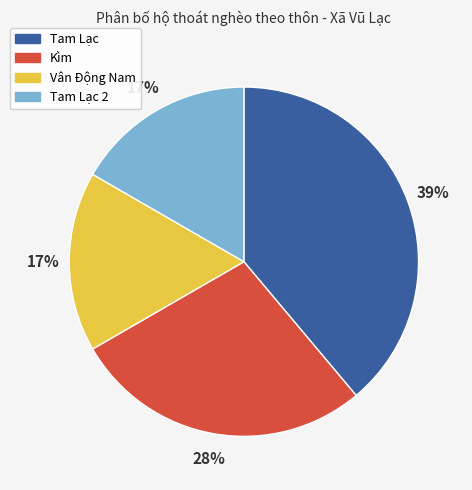

Does Tam Lạc account for over 50% of the chart?

No